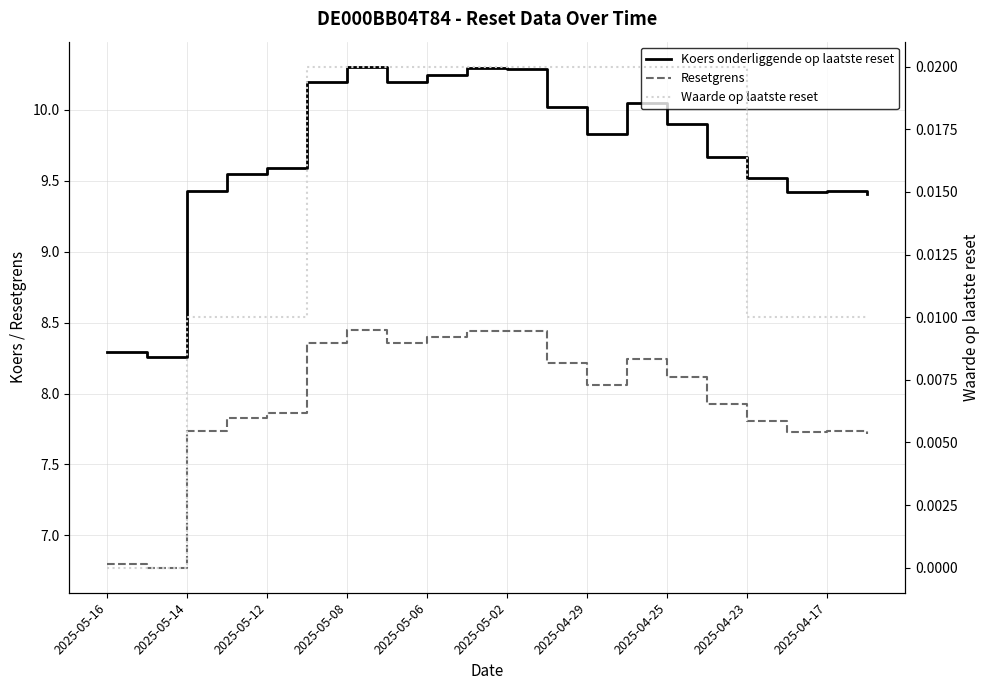

How many interior local valleys does the Resetgrens series have?

4